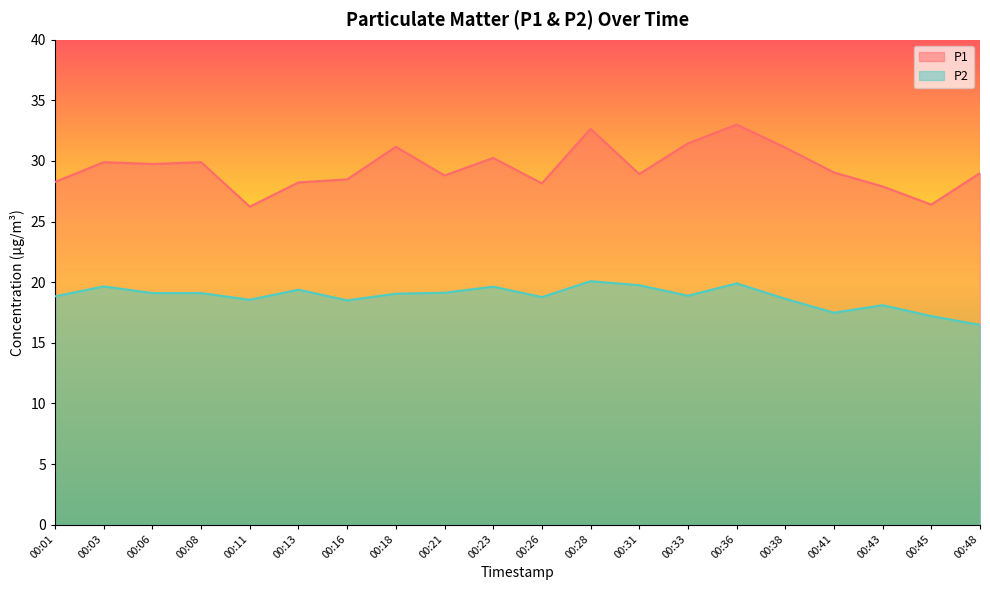

How many values in the P1 series are below 29?

9